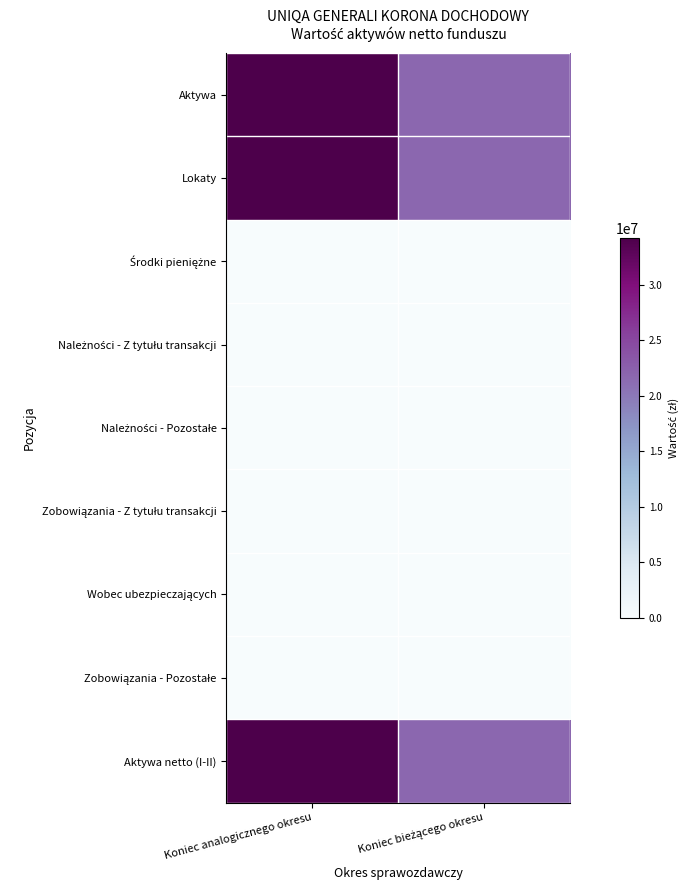

Which has a higher value, Koniec analogicznego okresu or Koniec bieżącego okresu?

Koniec analogicznego okresu